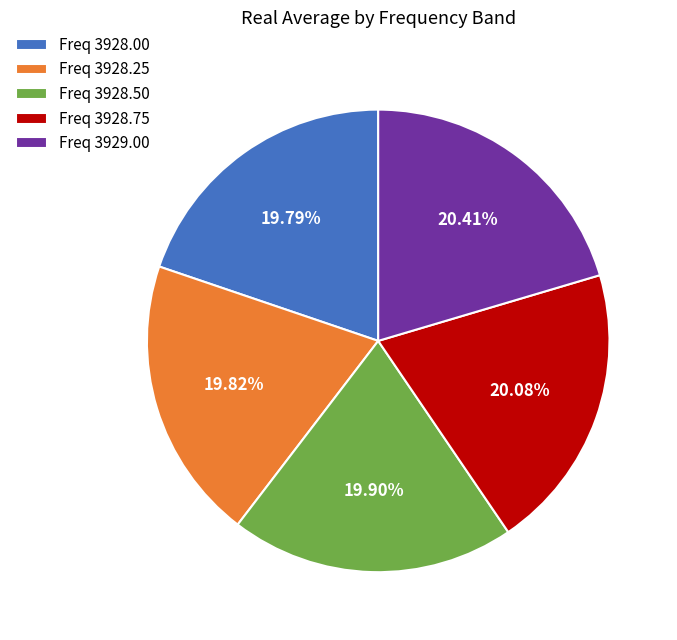

To the nearest percent, what is the average slice percentage?

20%